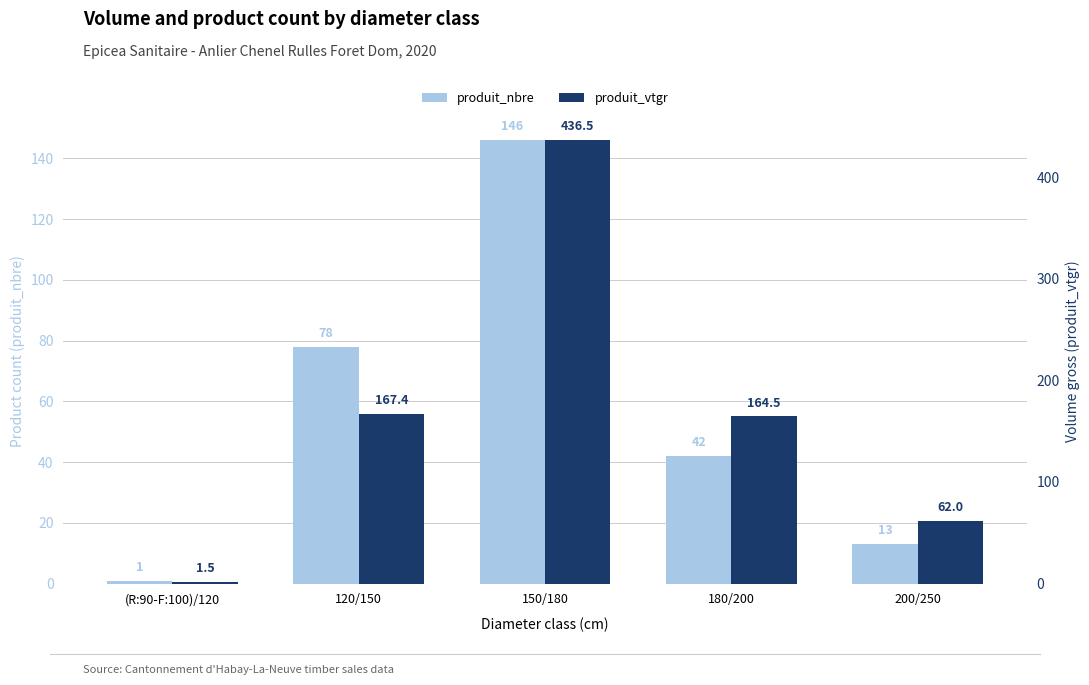

At which label does produit_vtgr first exceed 164?

120/150